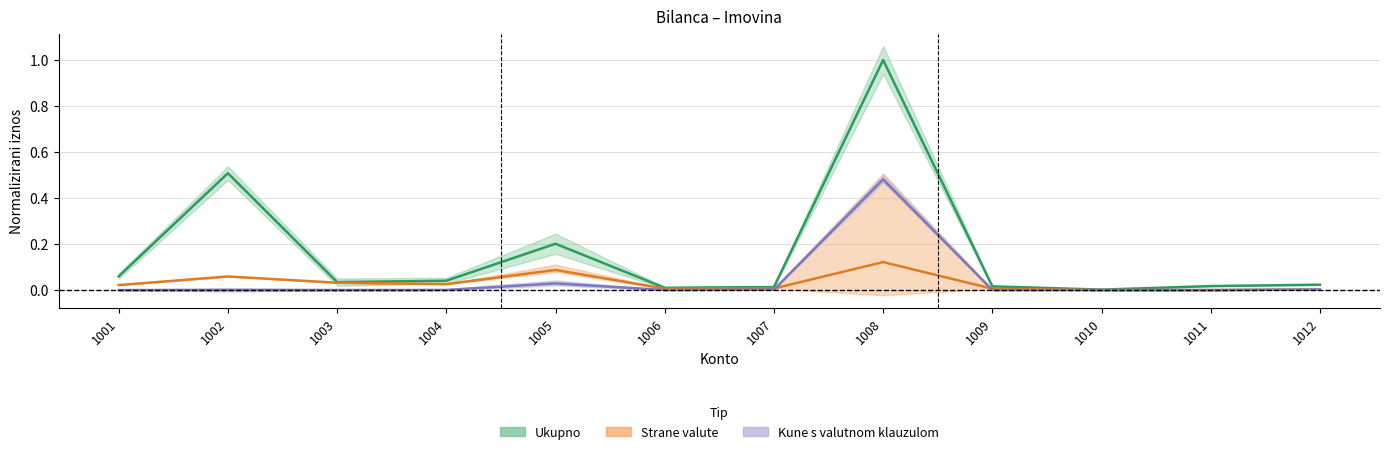

Which has a higher value, 1007 or 1006?

1007